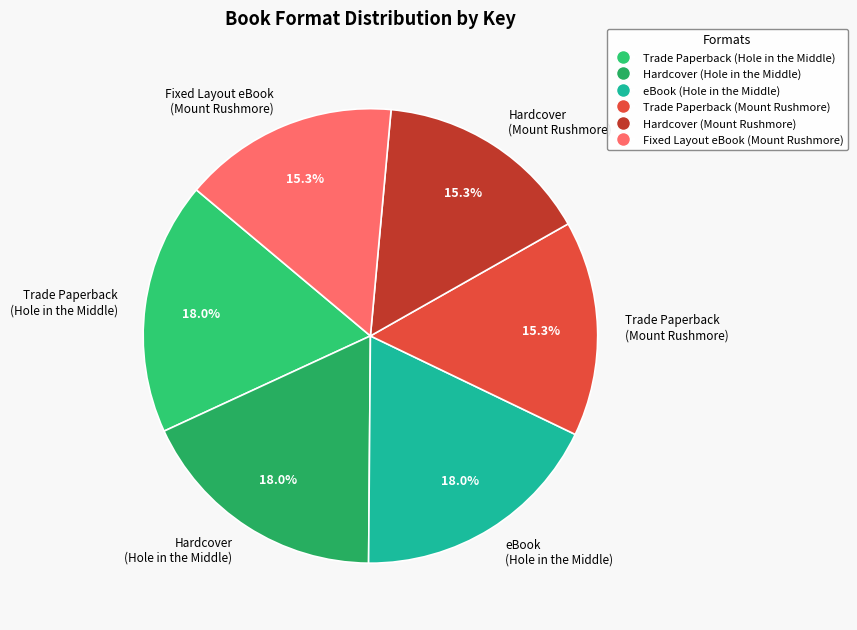

True or false: Hardcover (Mount Rushmore) accounts for 15% of the total.

True